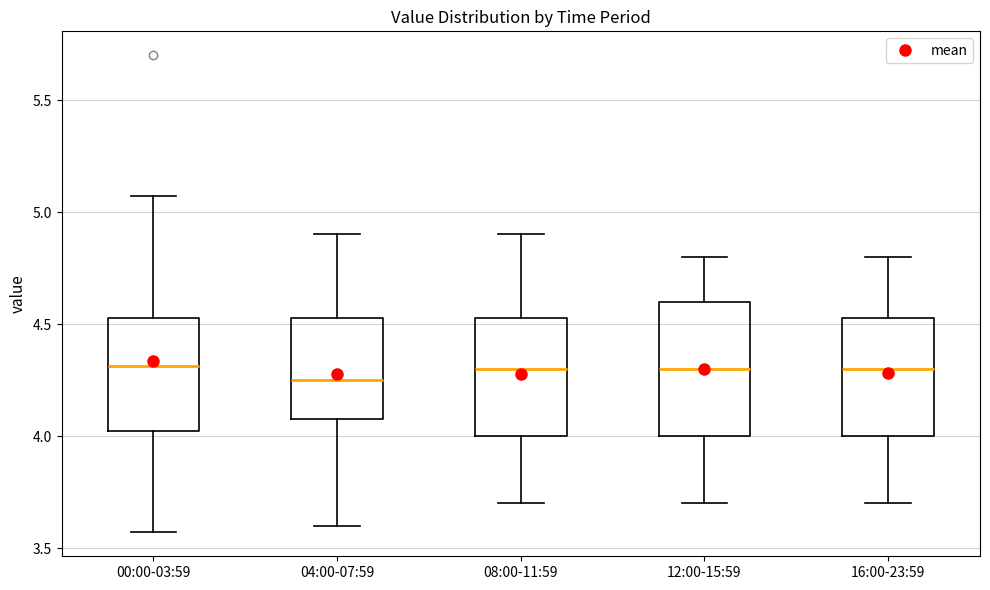

Reading left to right, read every box against the y-axis: the position of its median line, the range the box covers, and the ends of its whiskers. The values are not printed on the chart, so give them approximately, as read against the axis.

00:00-03:59: median 4.30, box 4.00 to 4.55, whiskers 3.55 to 5.05
04:00-07:59: median 4.25, box 4.10 to 4.55, whiskers 3.60 to 4.90
08:00-11:59: median 4.30, box 4.00 to 4.55, whiskers 3.70 to 4.90
12:00-15:59: median 4.30, box 4.00 to 4.60, whiskers 3.70 to 4.80
16:00-23:59: median 4.30, box 4.00 to 4.55, whiskers 3.70 to 4.80